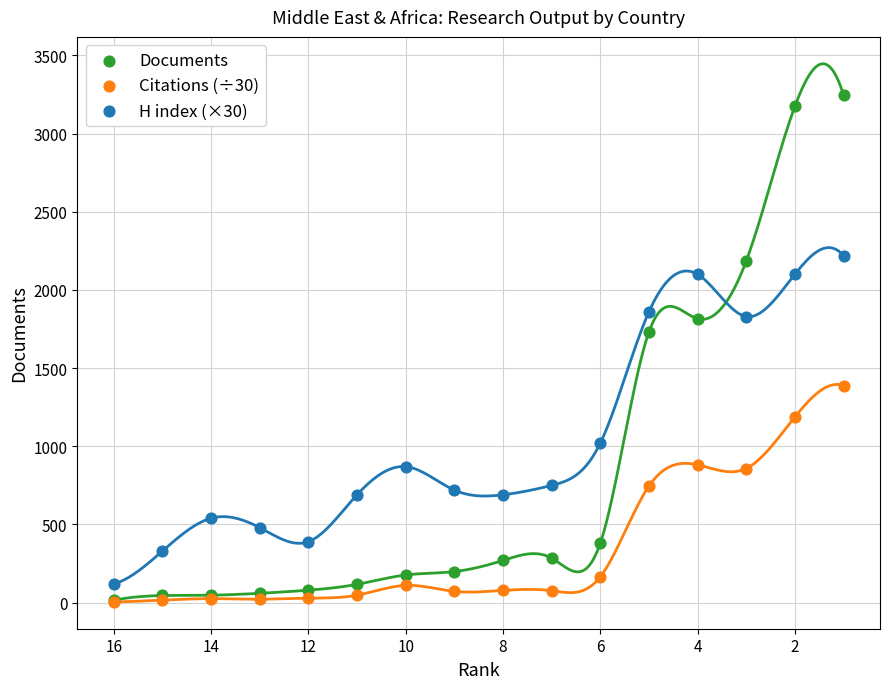

Across all series, what Y value is closest to 1626?

1731.0